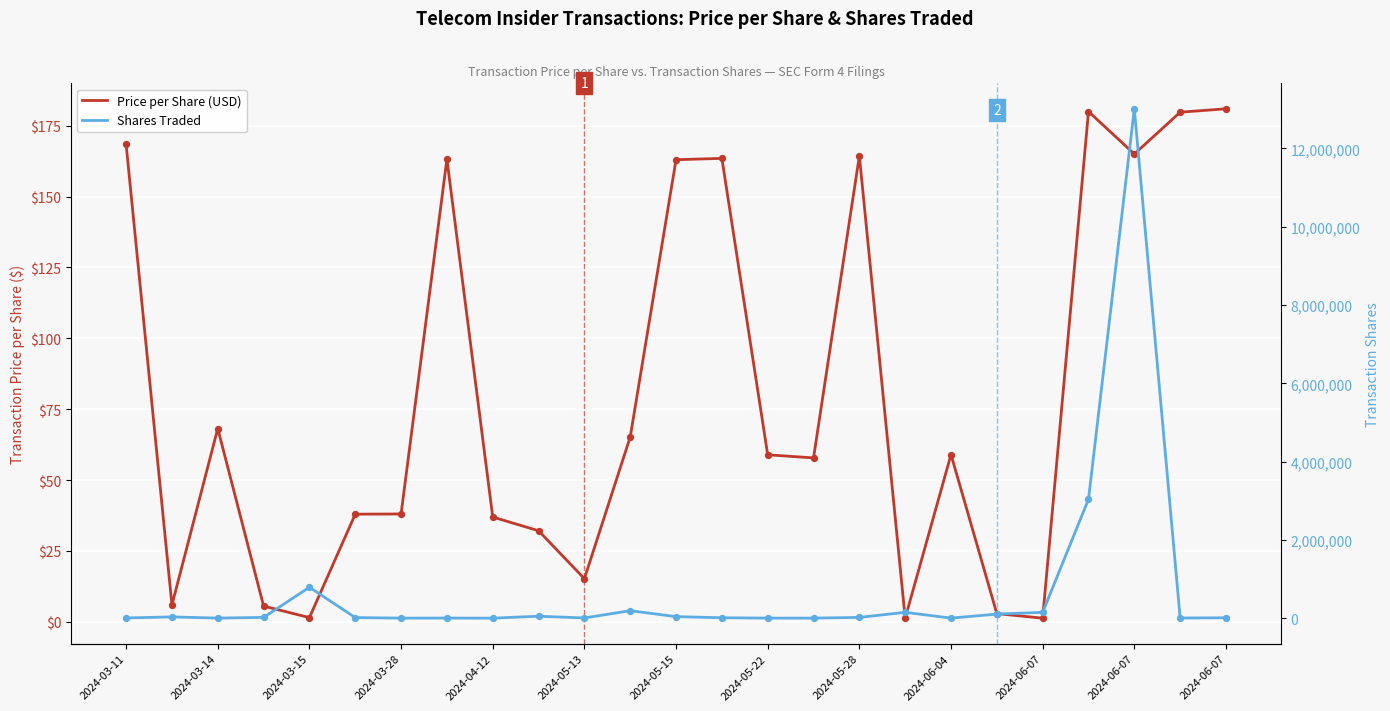

At how many categories does at least one series exceed 489914?

3